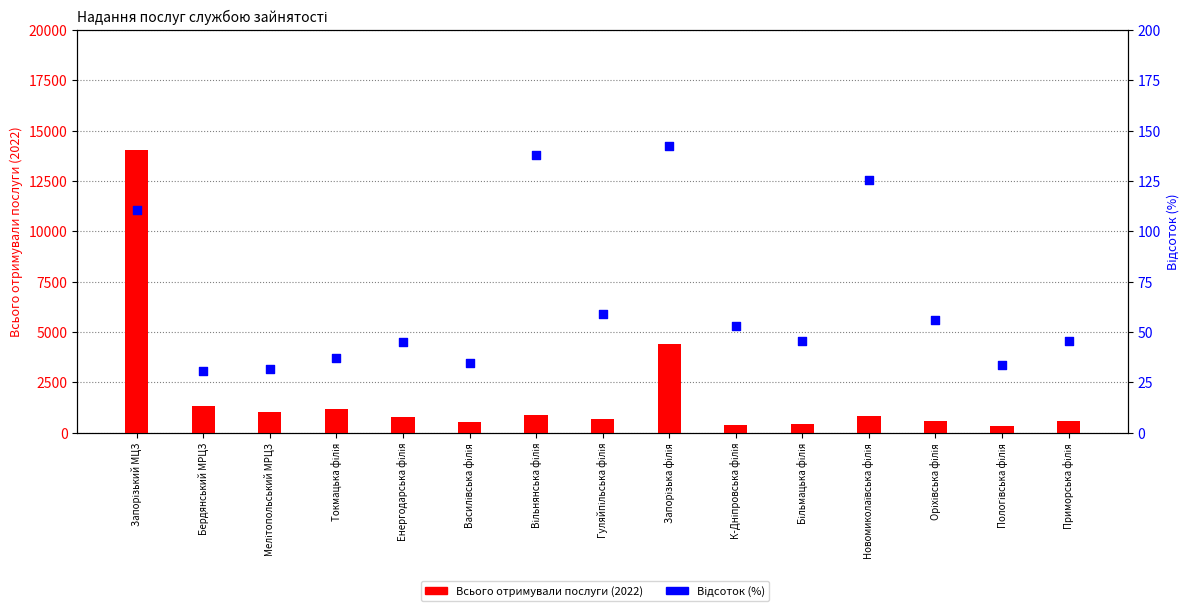

Which series has the largest total across all categories?

Всього отримували послуги (2022)